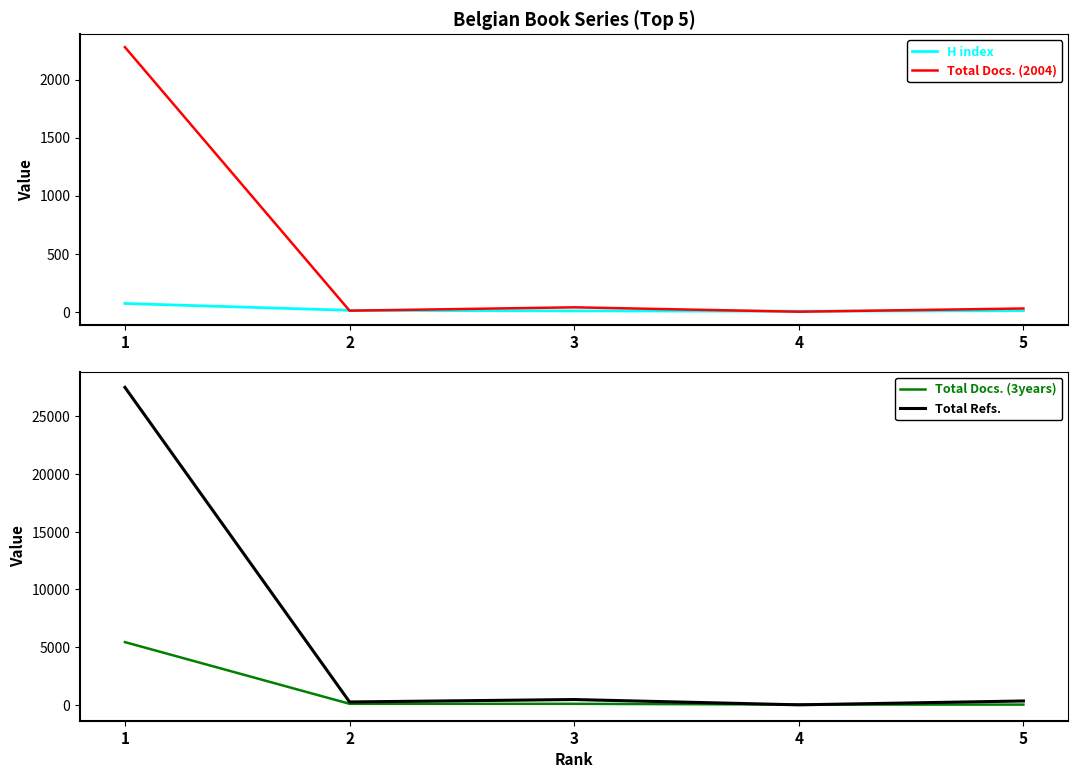

Does the chart have visible grid lines?

No